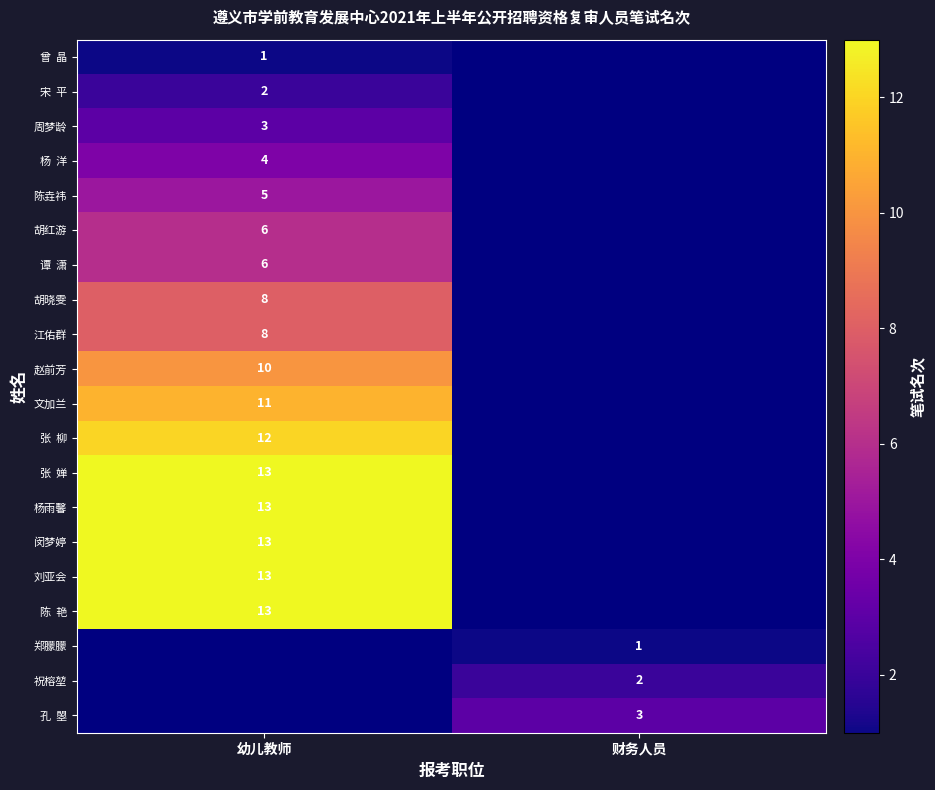

At how many categories does at least one series exceed 9?

1